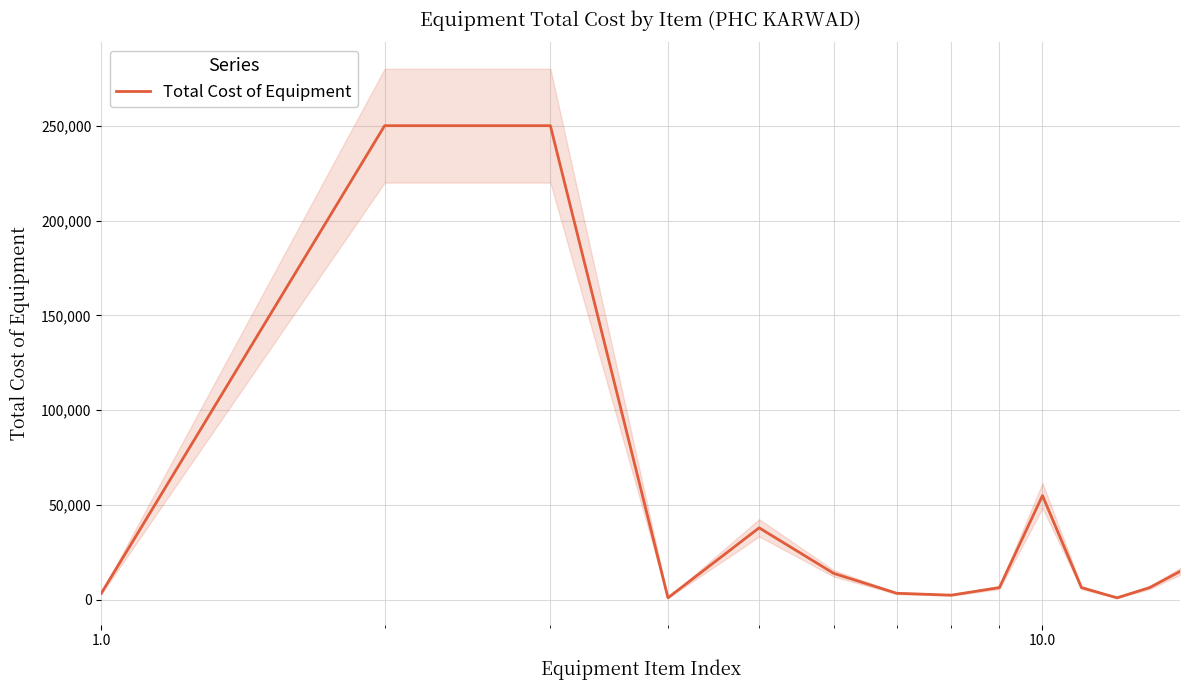

How many categories are shown in the chart?

14